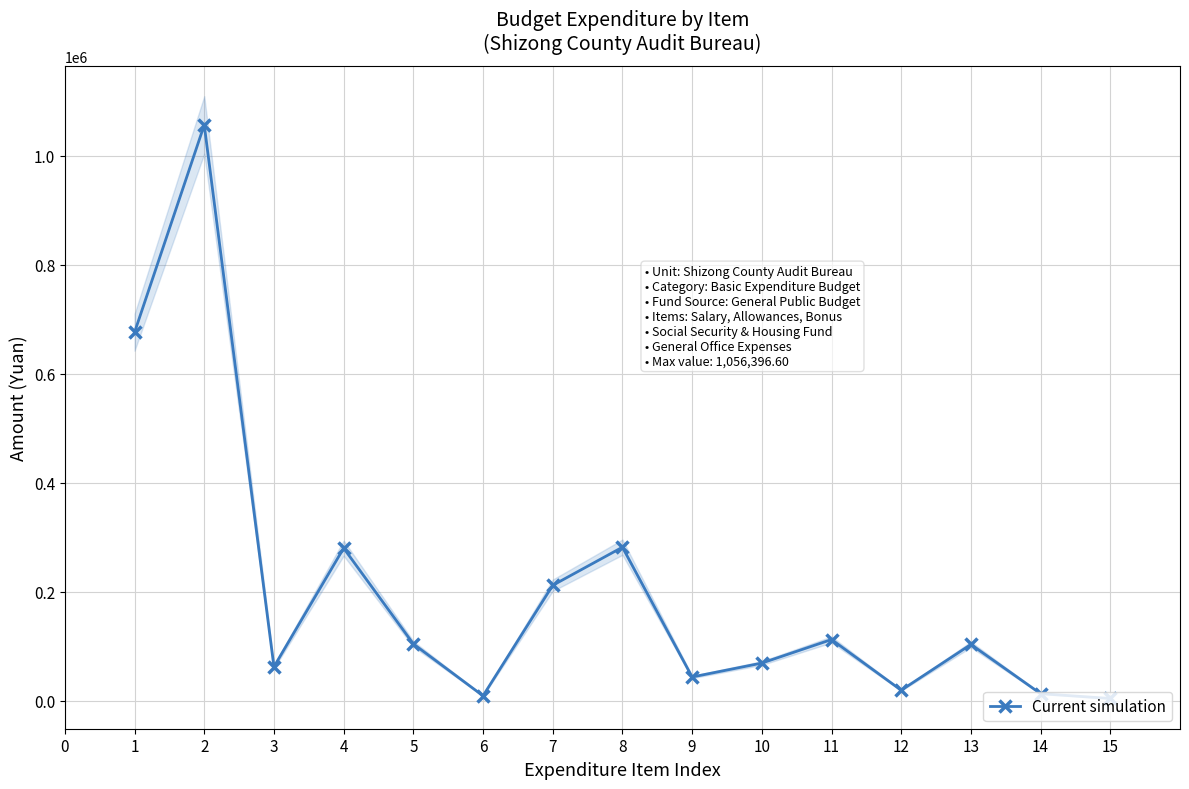

What is the greatest value displayed?

1056396.6